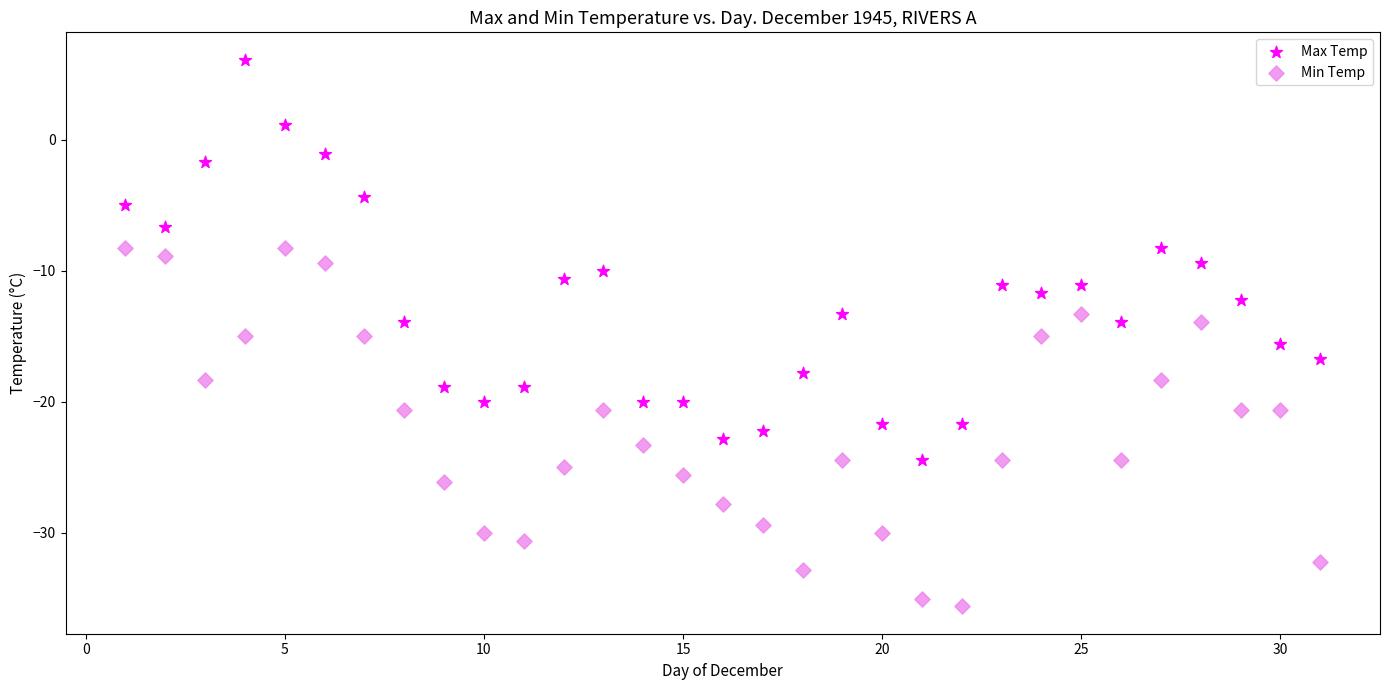

Which series has the largest Y range (max minus min)?

Max Temp